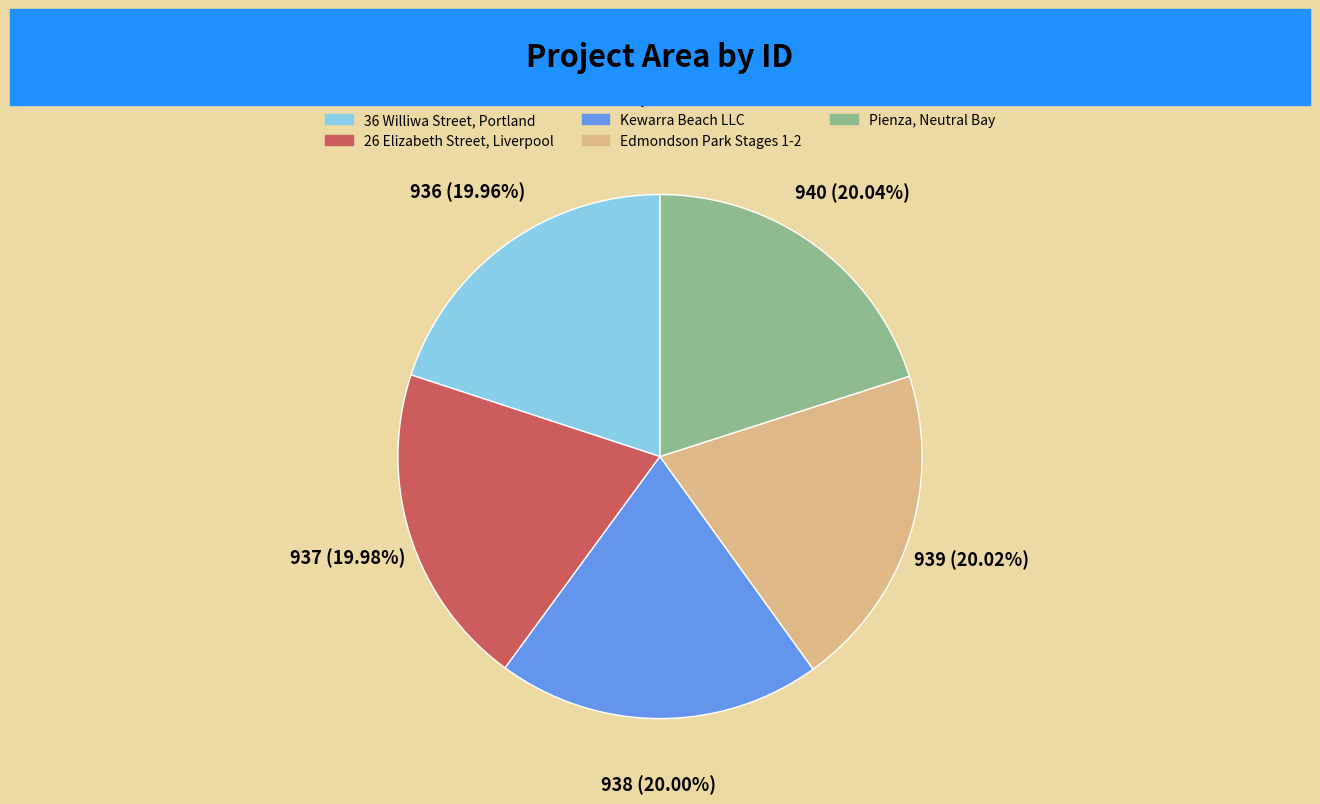

What percentage is the 26 Elizabeth Street, Liverpool slice, to the nearest percent?

20%